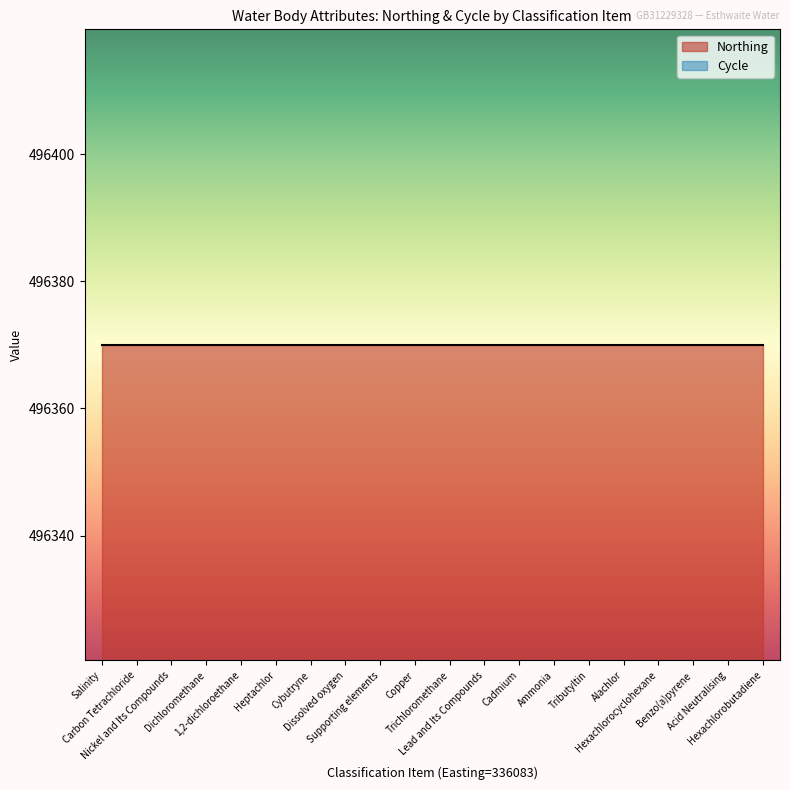

Reading left to right, list all the values displayed in this chart.

Northing: 336083=496370	336083=496370	336083=496370	336083=496370	336083=496370	336083=496370	336083=496370	336083=496370	336083=496370	336083=496370	336083=496370	336083=496370	336083=496370	336083=496370	336083=496370	336083=496370	336083=496370	336083=496370	336083=496370	336083=496370
Cycle: 336083=3	336083=3	336083=3	336083=3	336083=3	336083=3	336083=3	336083=3	336083=3	336083=3	336083=3	336083=3	336083=3	336083=3	336083=3	336083=3	336083=3	336083=3	336083=3	336083=3